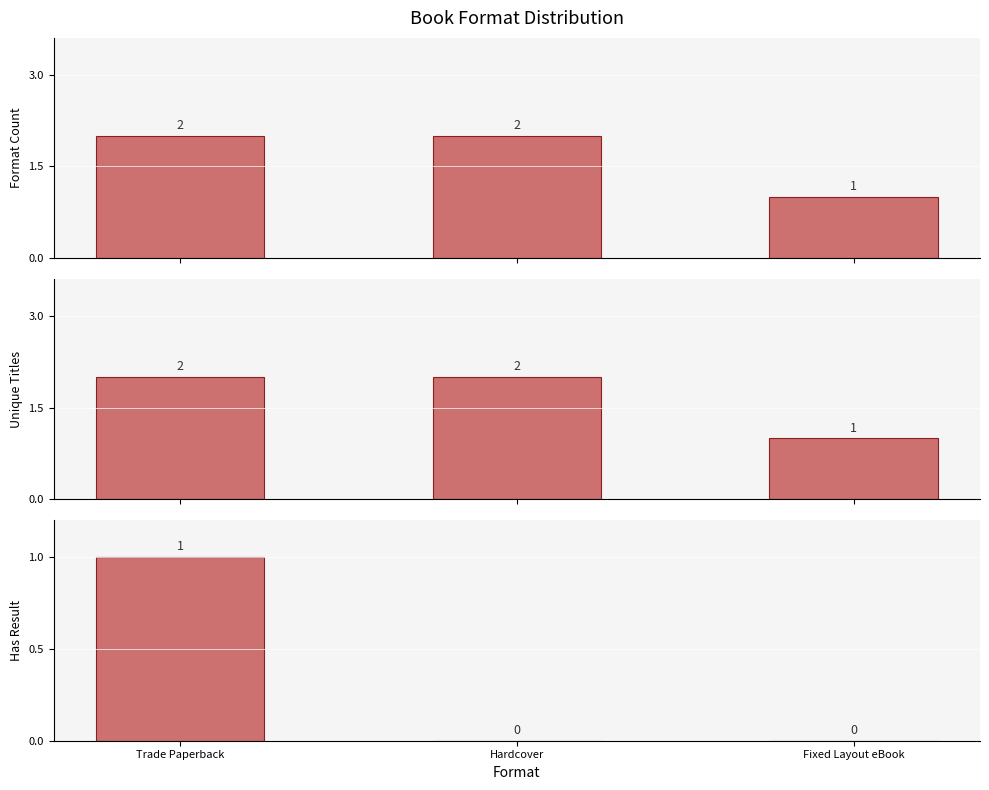

Between Trade Paperback and Hardcover, which series saw the biggest shift?

Has Result